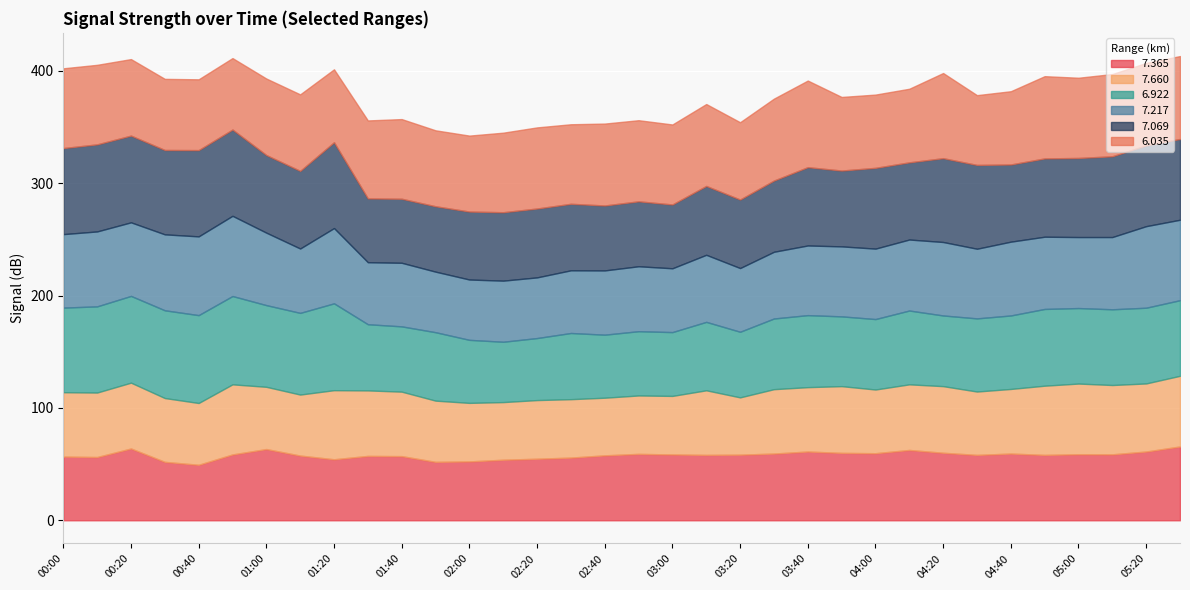

True or false:   6.035 has a value of 96.7 at 04:30.

False